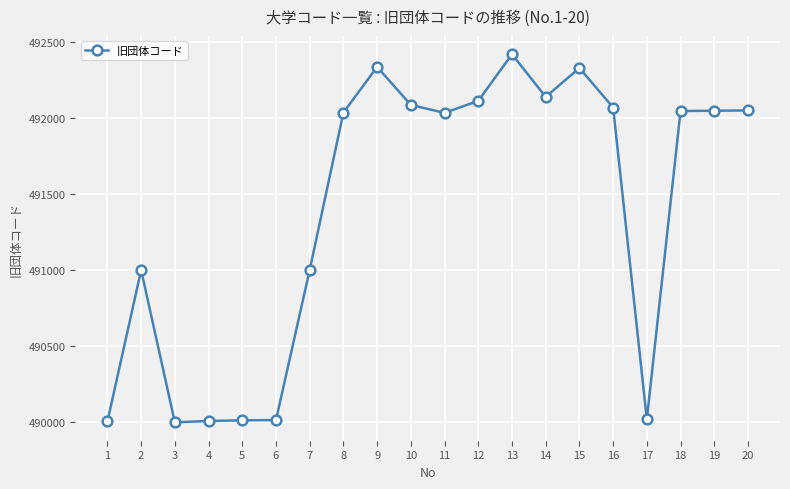

Which label corresponds to the largest value in the chart?

13